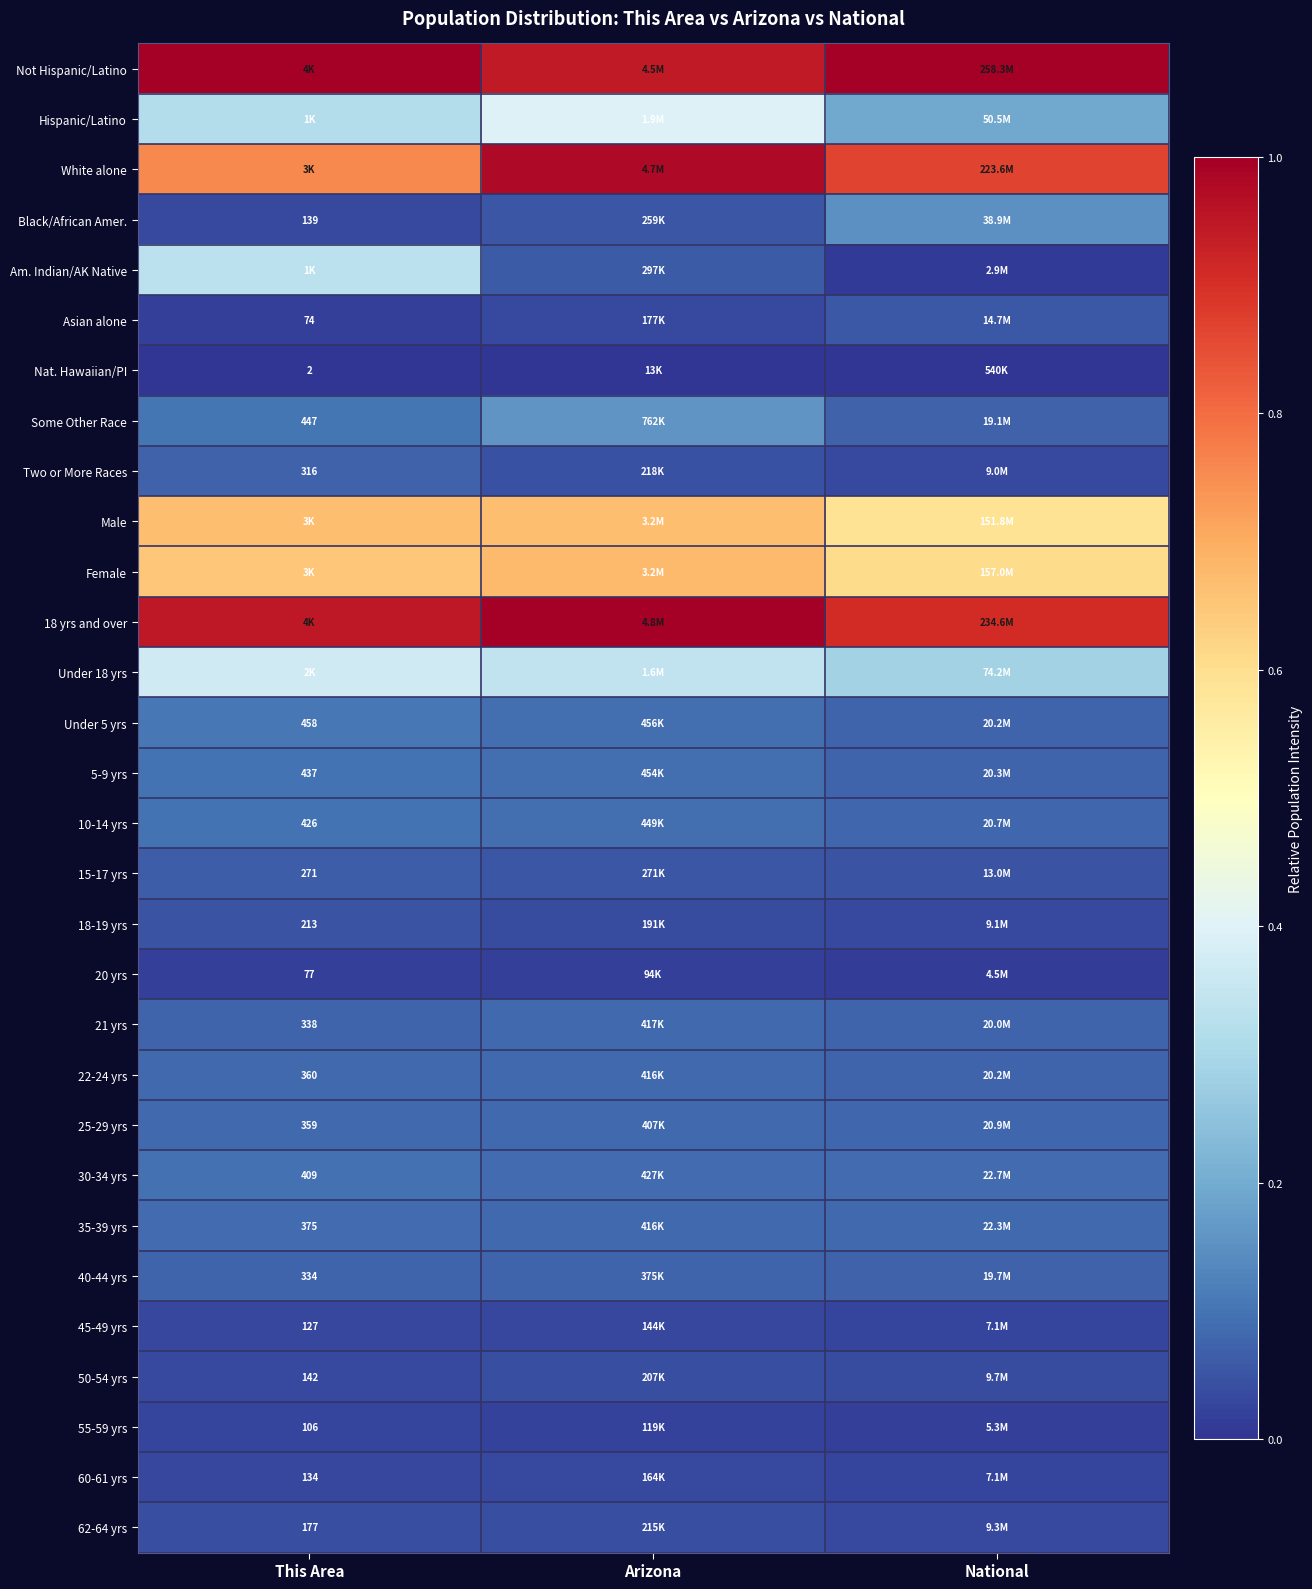

What value does the Male series have at This Area?

0.7